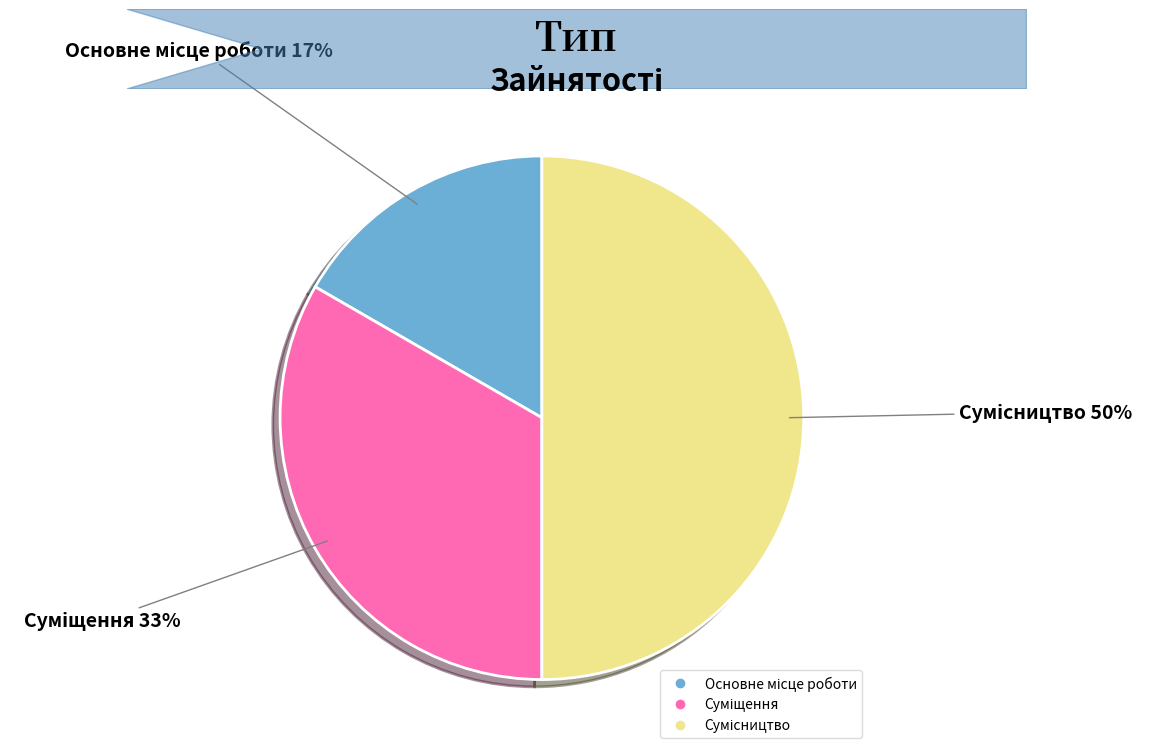

To the nearest percent, what is the average slice percentage?

33%